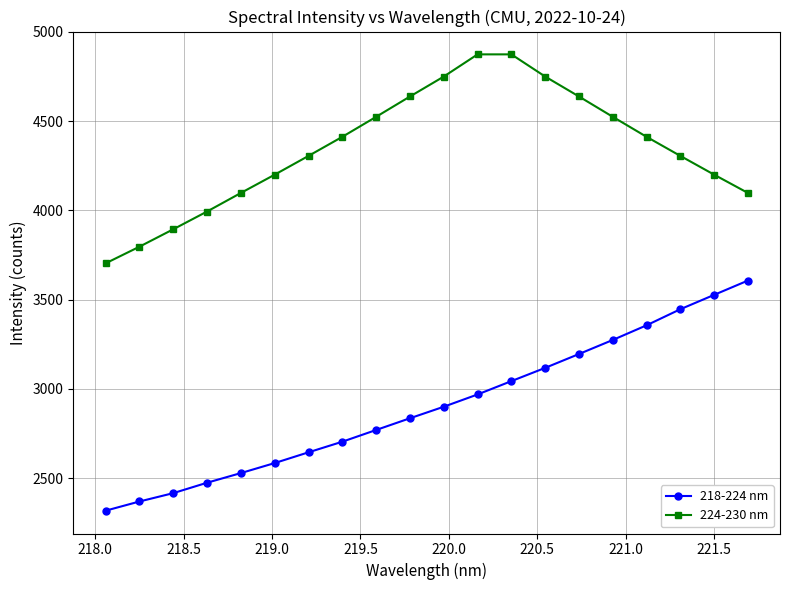

List the series in order of their overall mean, highest first.

224-230 nm, 218-224 nm